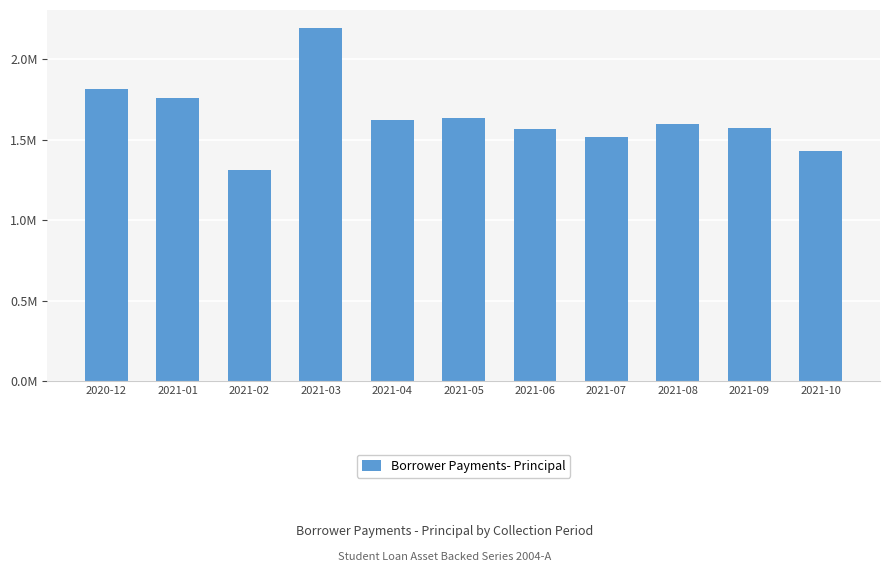

What is the value of the 7th bar from the left?

1567425.5